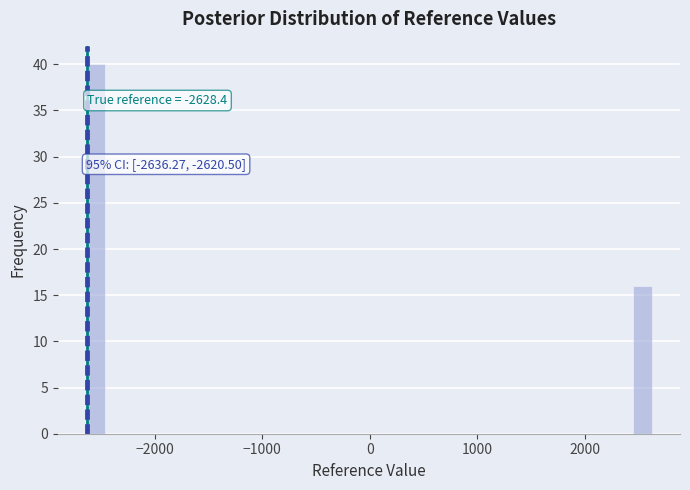

Around what value on the x-axis is the tallest bar? Give the approximate position of its centre, as read against the axis.

-2500